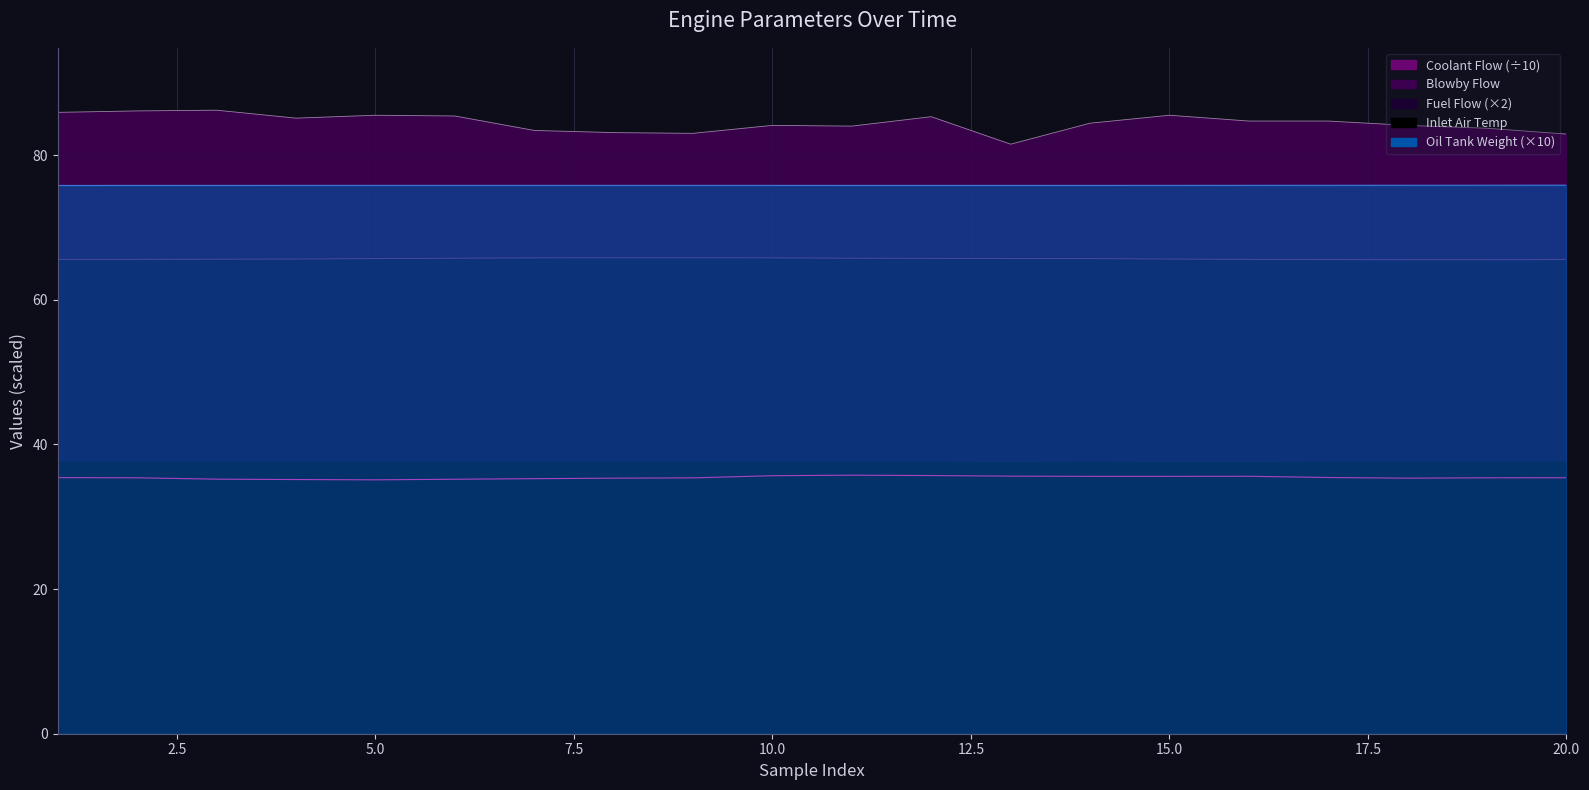

At which label is Blowby Flow closest to 83?

9